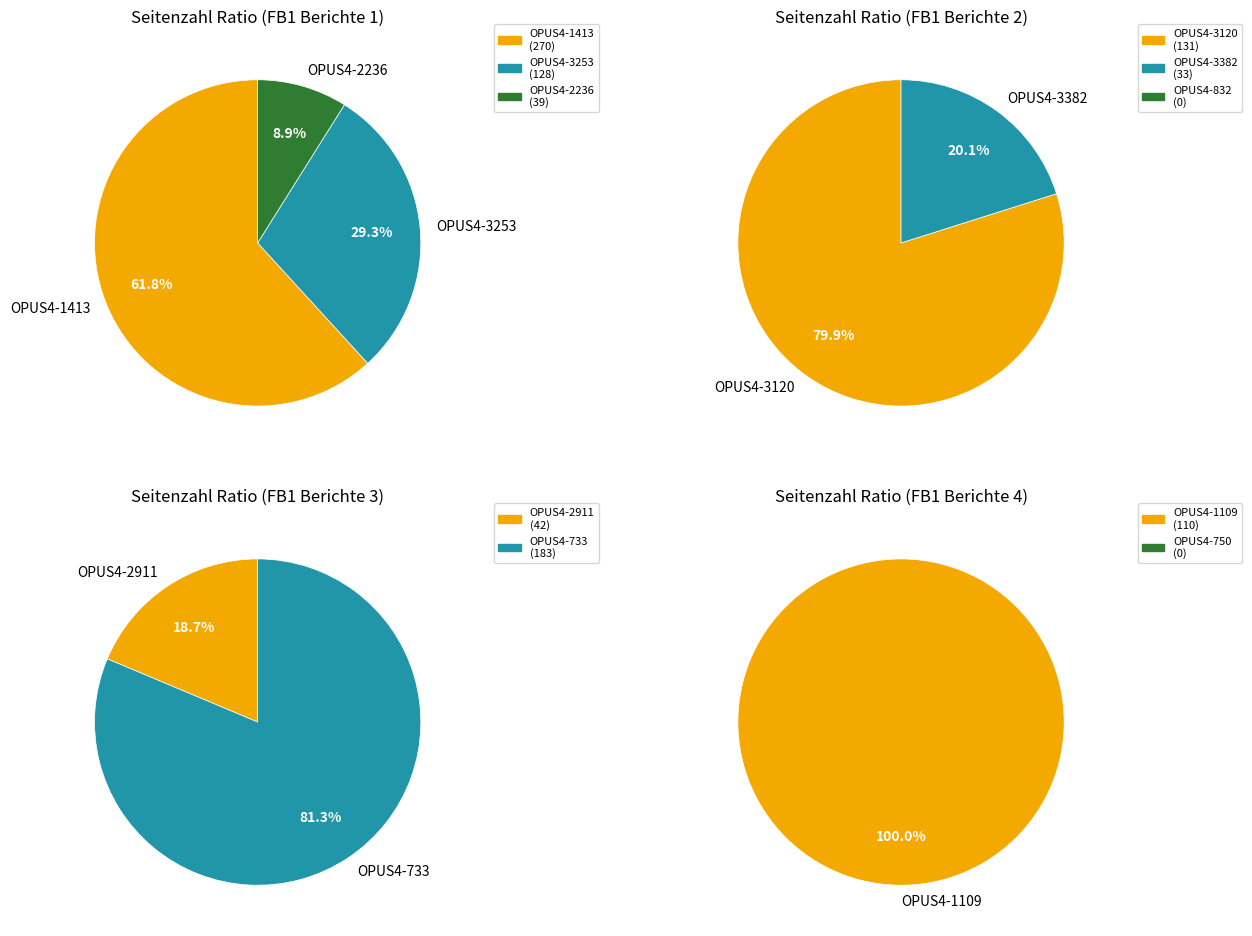

What is the change in value from OPUS4-2236 to OPUS4-1109?

+71